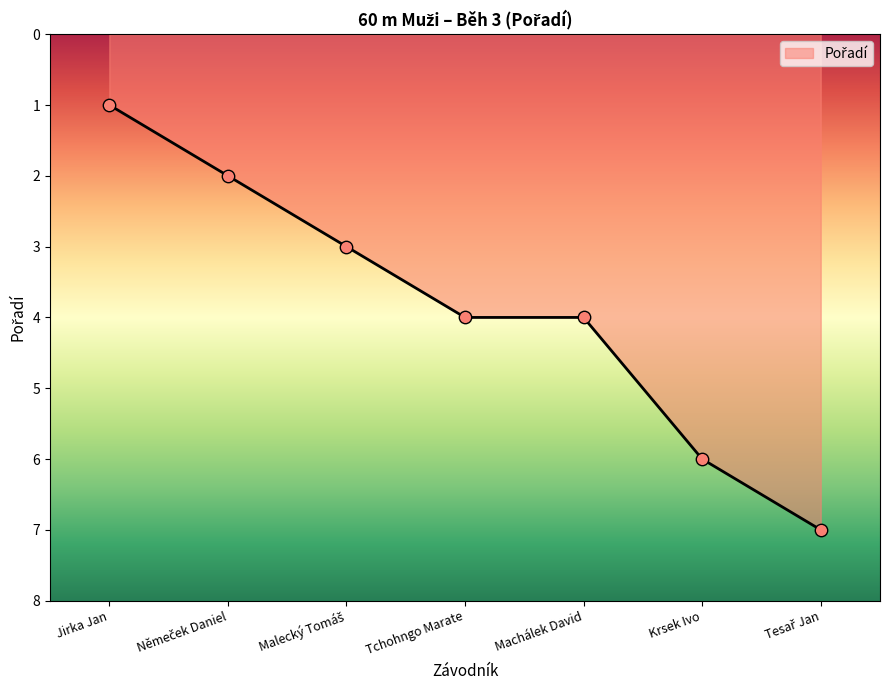

Which has a higher value, Jirka Jan or Tesař Jan?

Tesař Jan